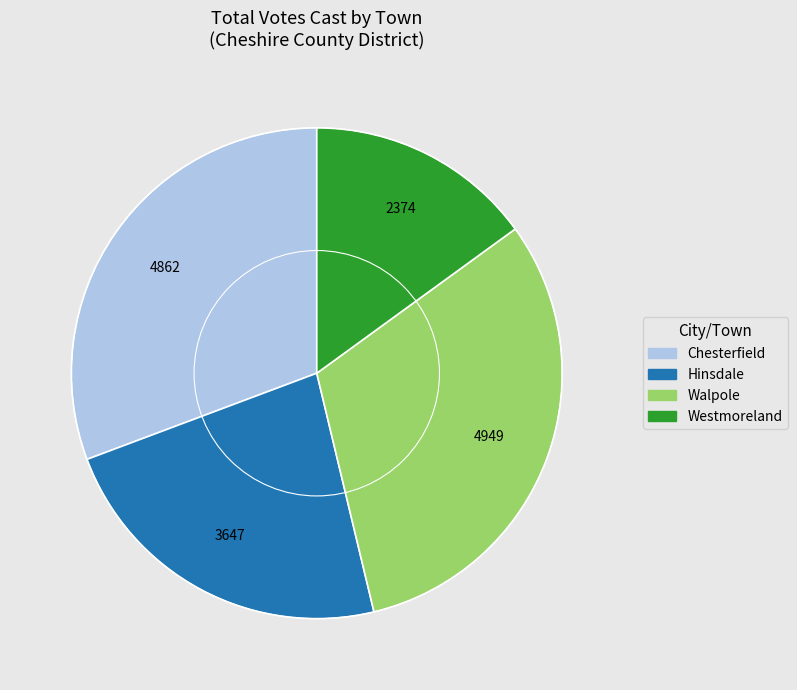

Is the sum of Hinsdale and Chesterfield greater than half?

Yes